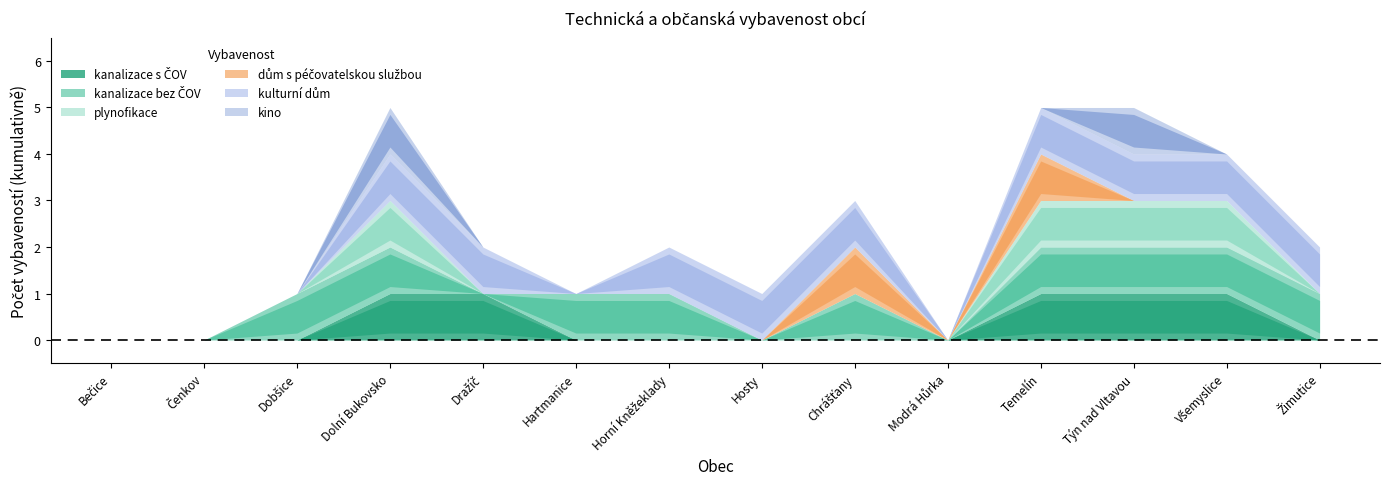

True or false: kino and kulturní dům intersect in this chart.

False